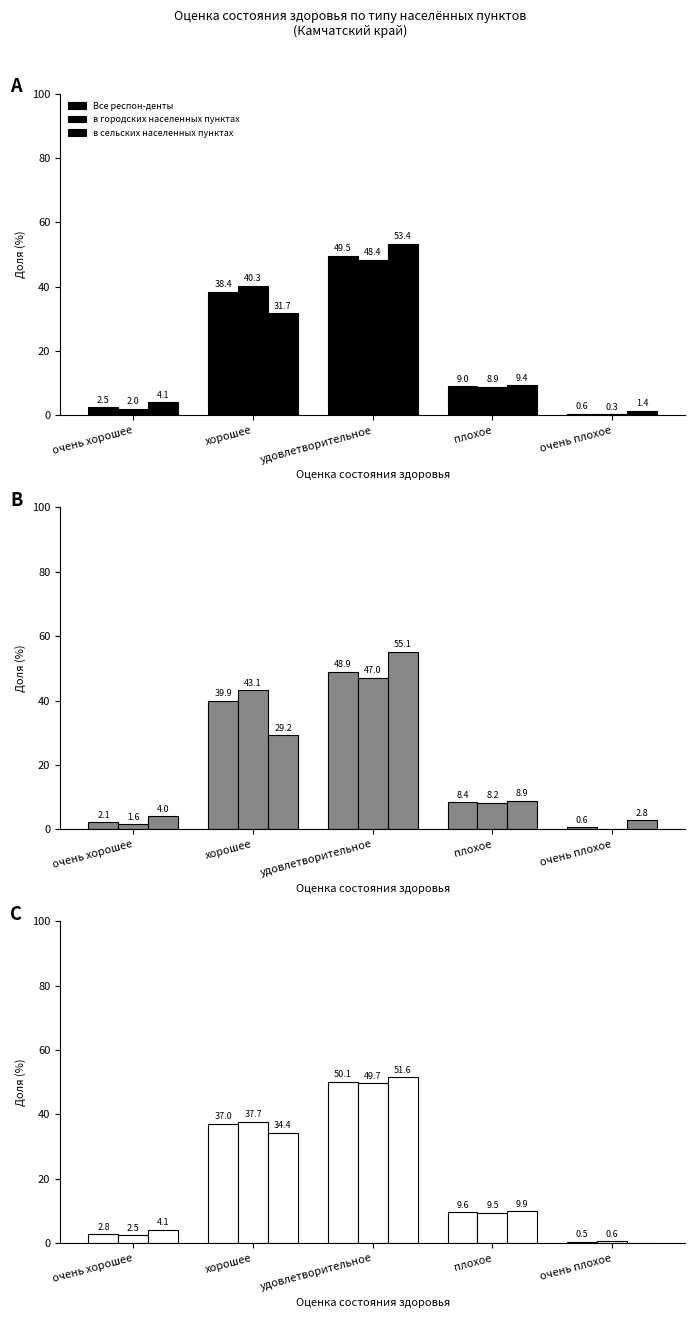

Rank the categories by в городских населенных пунктах value from lowest to highest.

очень плохое, очень хорошее, плохое, хорошее, удовлетворительное